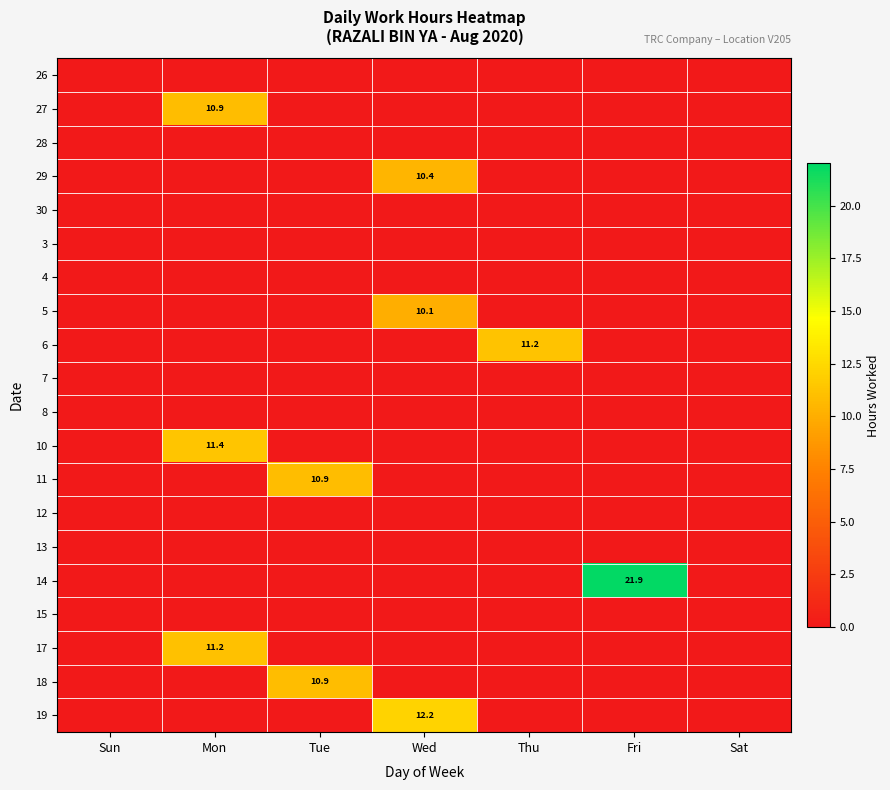

Is the value of 6 at Thu greater than the value of 4 at Thu?

Yes